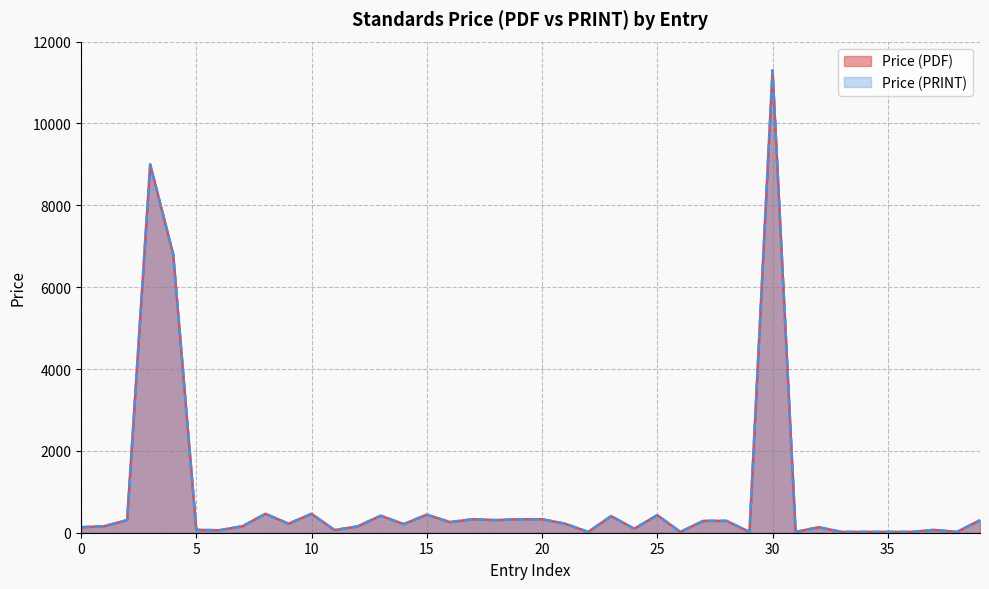

Reading left to right, what are all the values shown in this chart?

Price (PDF): 134.0	158.0	308.0	9000.0	6800.0	69.0	61.0	158.0	462.0	220.0	462.0	65.0	155.4	415.1	211.0	441.9	260.3	330.0	308.0	330.0	330.0	220.0	20.0	406.0	98.0	430.0	20.0	290.0	290.0	20.0	11300.0	20.0	134.0	20.0	20.0	20.0	20.0	69.0	20.0	306.0
Price (PRINT): 134.0	158.0	308.0	9000.0	6800.0	69.0	61.0	158.0	462.0	220.0	462.0	65.0	155.4	415.1	211.0	441.9	260.3	330.0	308.0	330.0	330.0	220.0	20.0	406.0	98.0	430.0	20.0	290.0	290.0	20.0	11300.0	20.0	134.0	20.0	20.0	20.0	20.0	69.0	20.0	306.0